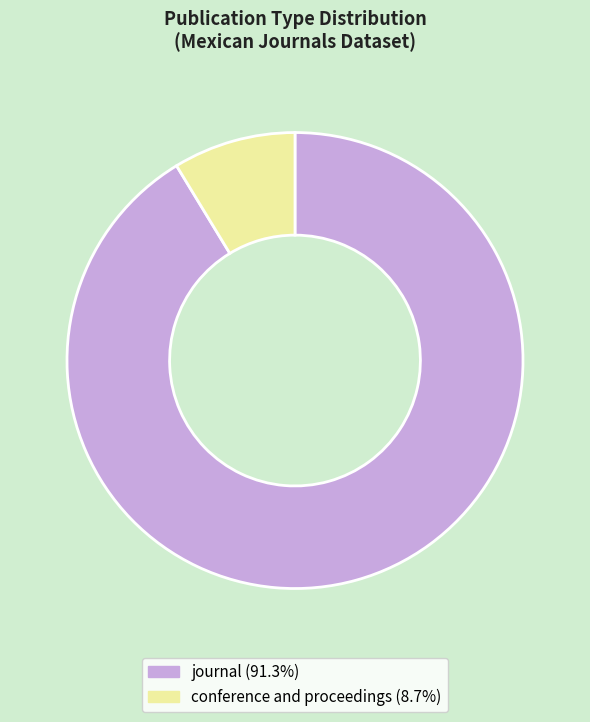

What is the ratio of the value at conference and proceedings to the value at journal?

0.1